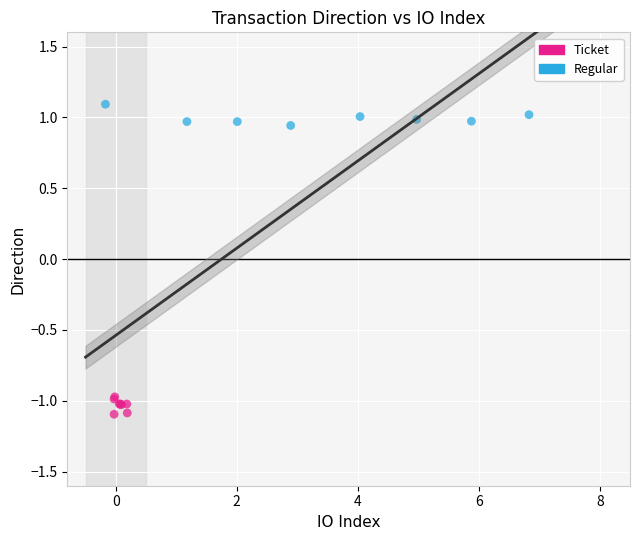

What are all the series names shown in the legend?

Ticket, Regular